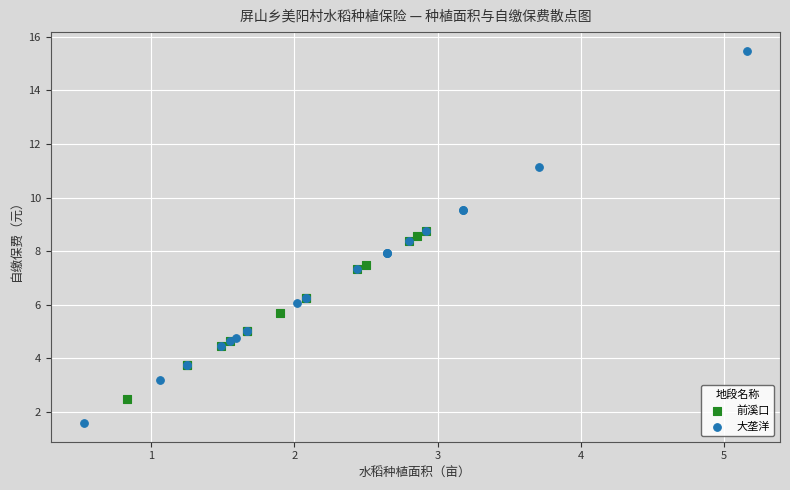

Which series contains the highest Y value?

大垄洋